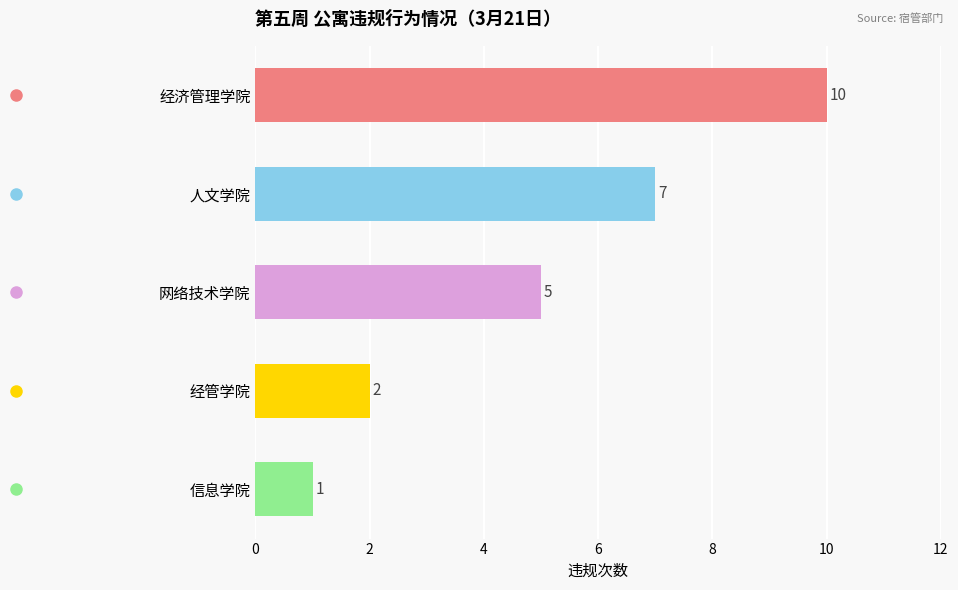

What is the average value?

5